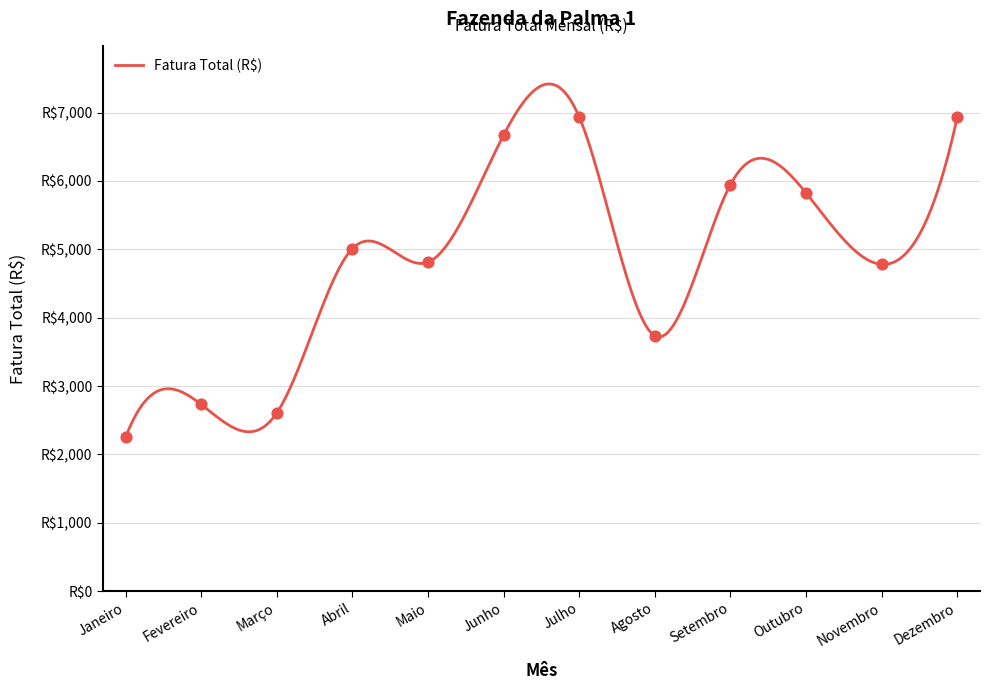

Between Maio and Setembro, which is larger?

Setembro